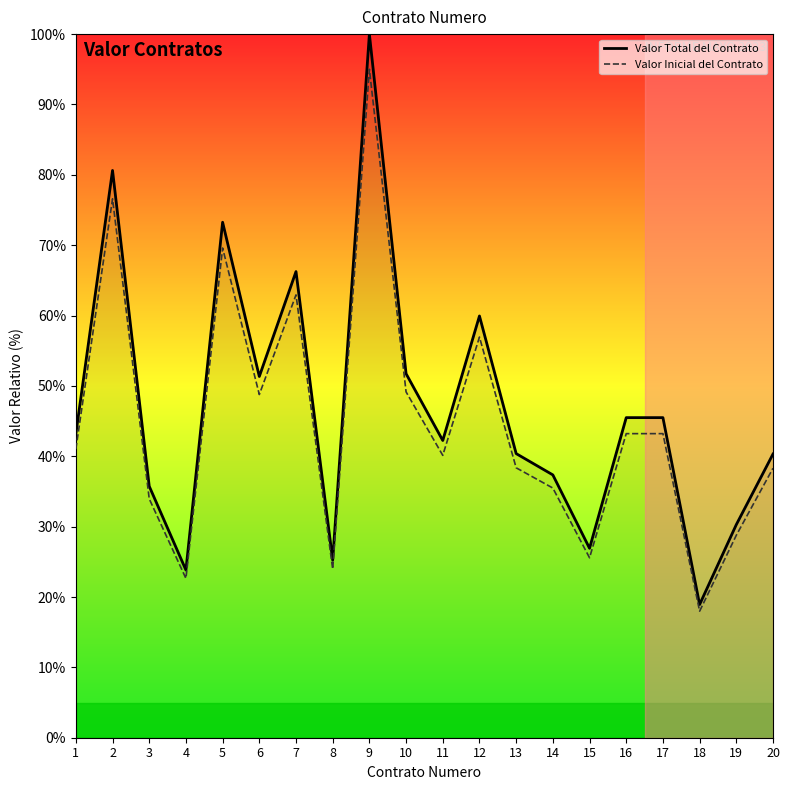

What is the sum of all Valor Inicial del Contrato values?

891.6